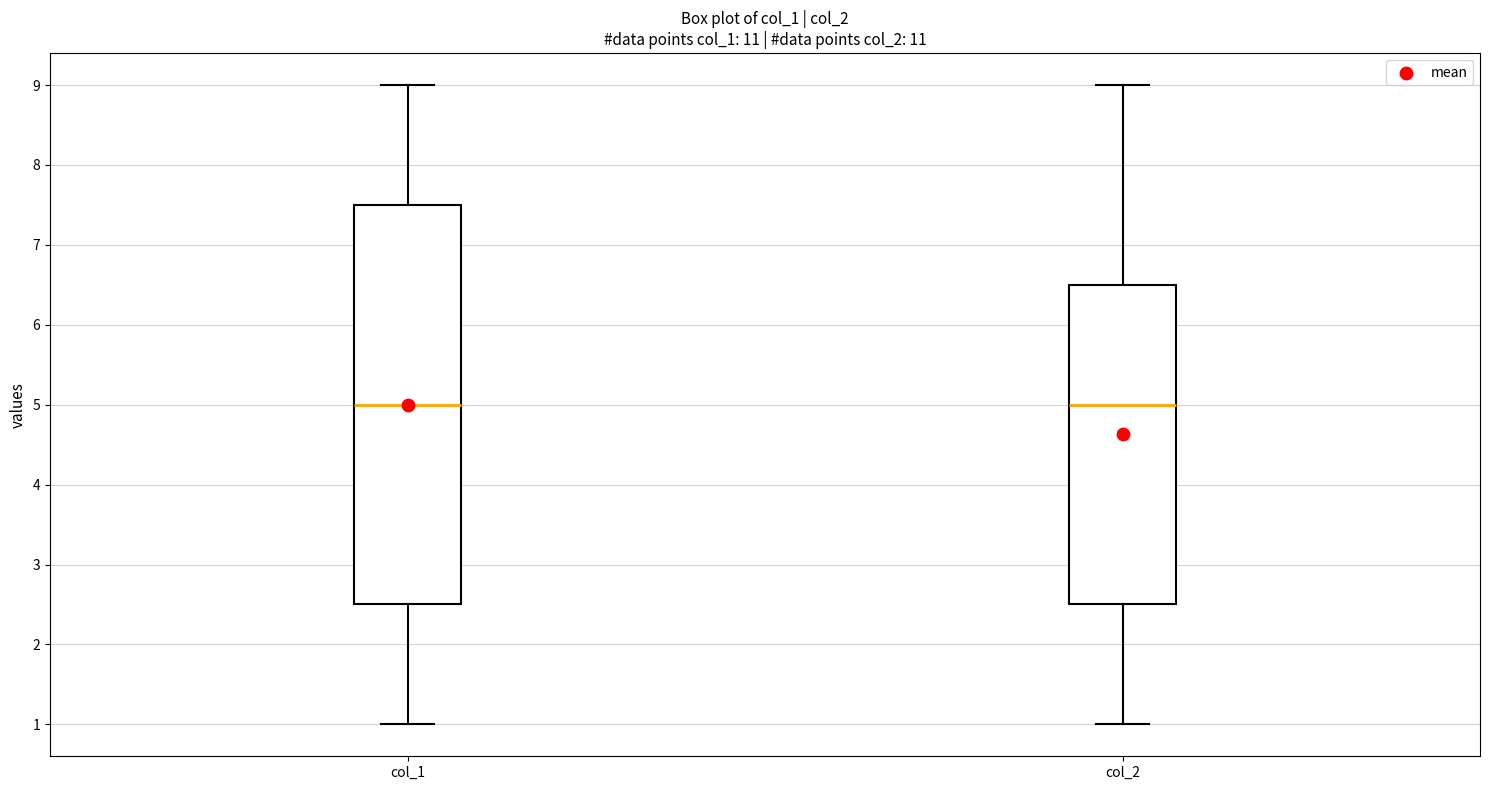

Reading left to right, read every box against the y-axis: the position of its median line, the range the box covers, and the ends of its whiskers. The values are not printed on the chart, so give them approximately, as read against the axis.

col_1: median 5.0, box 2.5 to 7.5, whiskers 1.0 to 9.0
col_2: median 5.0, box 2.5 to 6.5, whiskers 1.0 to 9.0